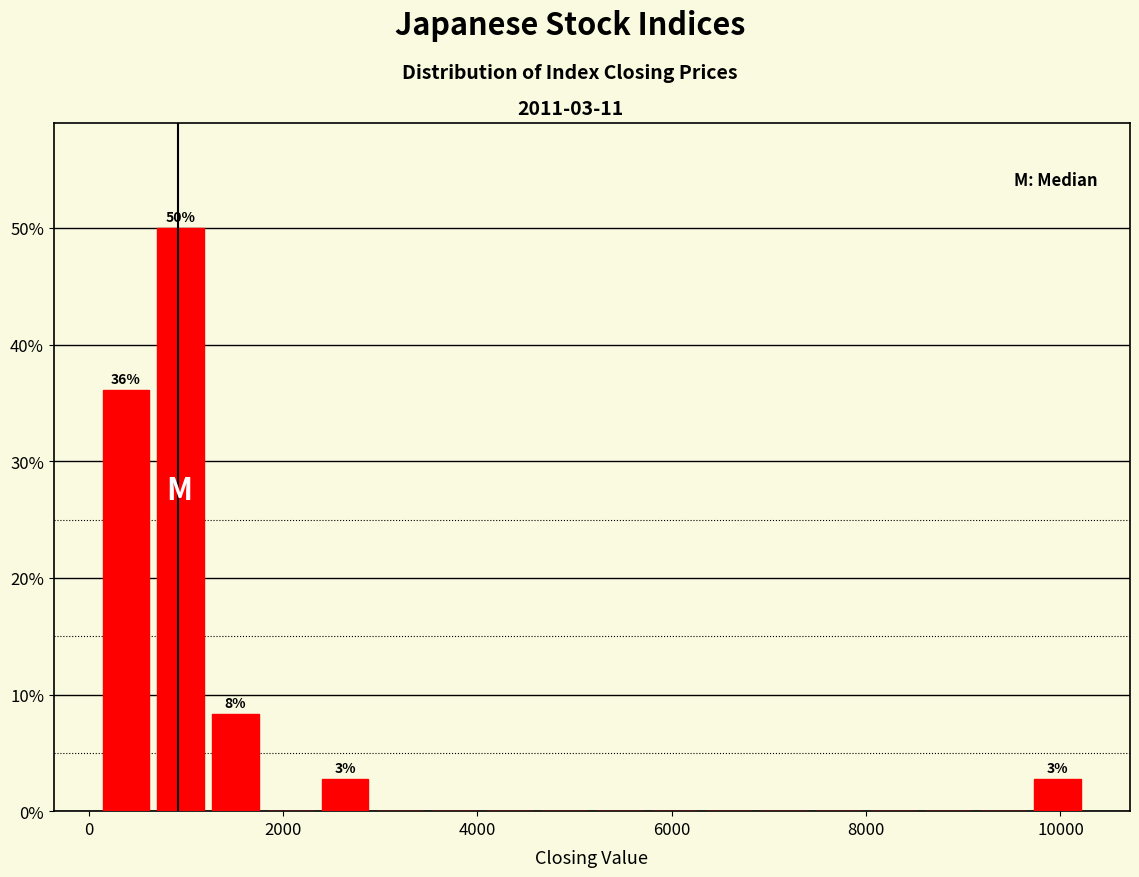

Around what value on the x-axis is the tallest bar? Give the approximate position of its centre, as read against the axis.

1000